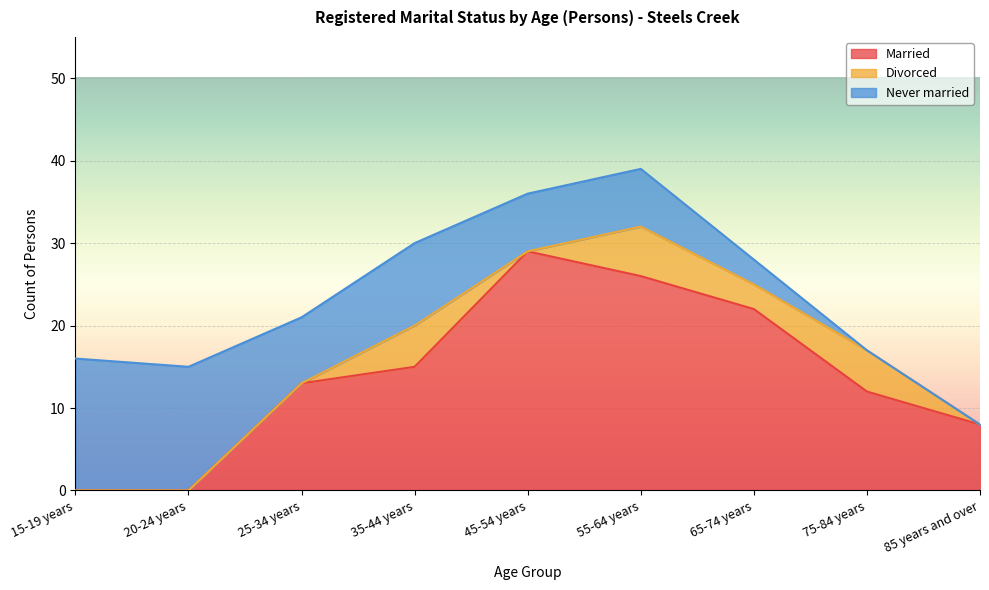

How many Divorced values are between 0 and 5?

8